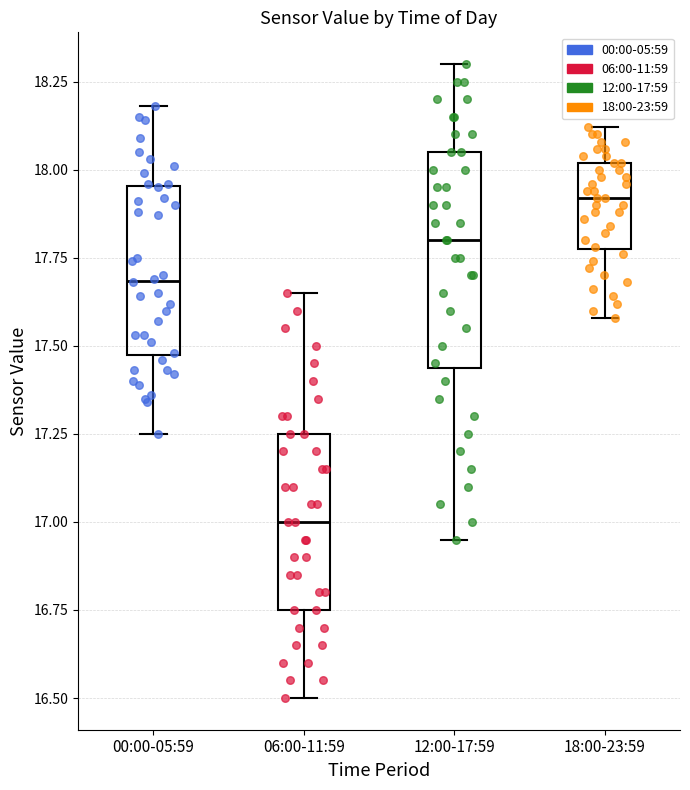

Reading left to right, read every box against the y-axis: the position of its median line, the range the box covers, and the ends of its whiskers. The values are not printed on the chart, so give them approximately, as read against the axis.

00:00-05:59: median 17.70, box 17.50 to 17.95, whiskers 17.25 to 18.20
06:00-11:59: median 17.00, box 16.75 to 17.25, whiskers 16.50 to 17.65
12:00-17:59: median 17.80, box 17.45 to 18.05, whiskers 16.95 to 18.30
18:00-23:59: median 17.90, box 17.80 to 18.00, whiskers 17.60 to 18.10